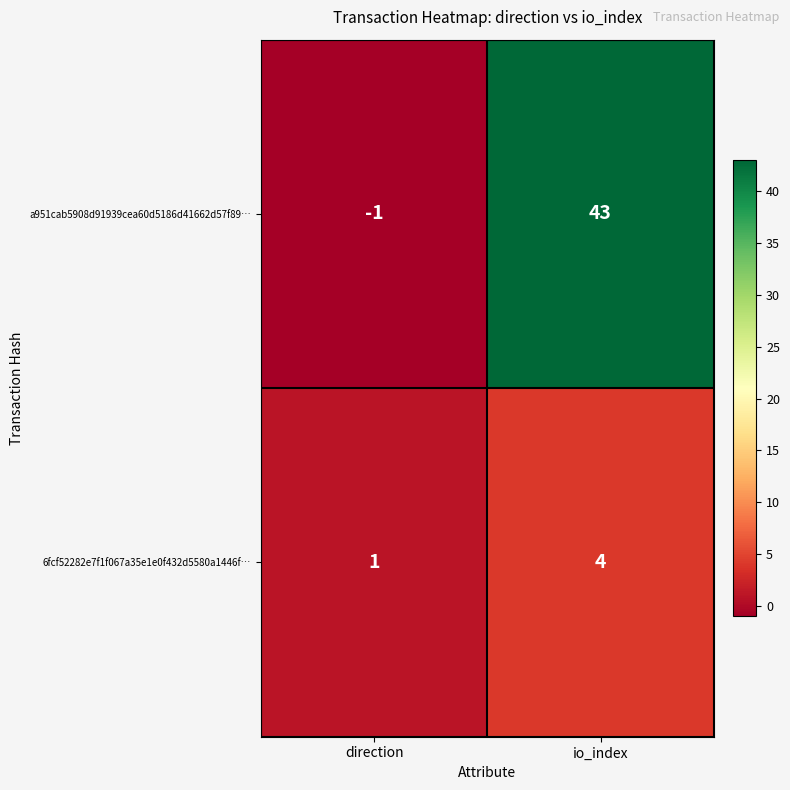

Which label corresponds to the smallest value in the chart?

direction